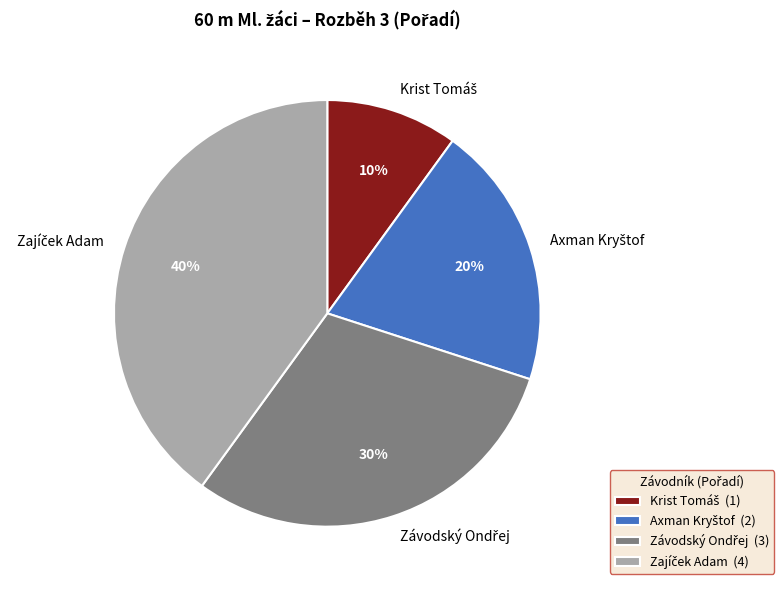

Is there any slice that represents more than half of the pie?

No